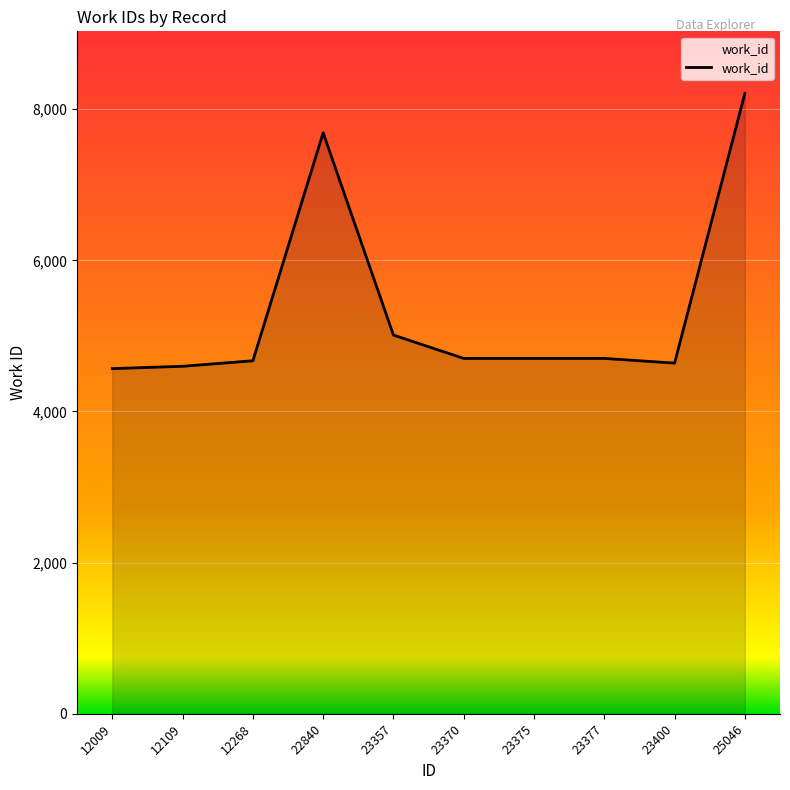

How many lines are shown in the chart?

1